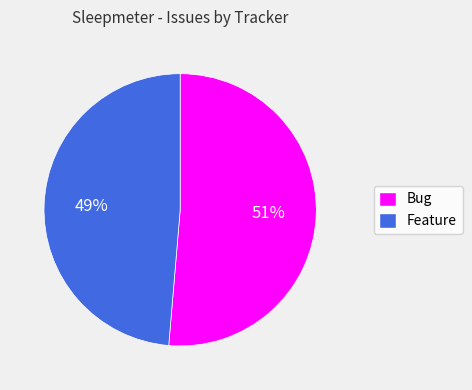

How many slices are in this pie chart?

2